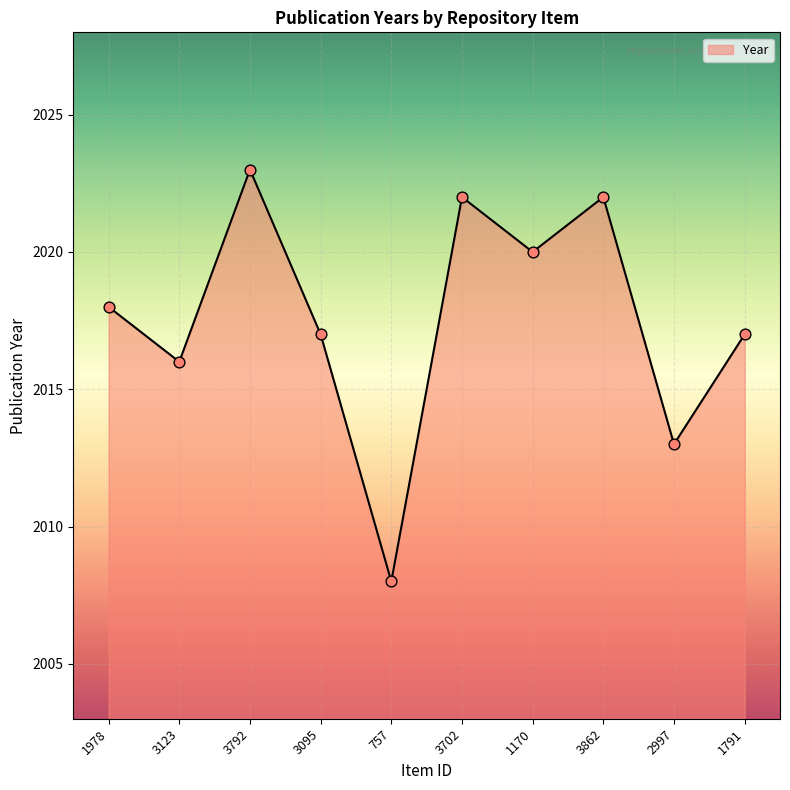

Approximately how many times larger is the value at 1978 compared to 2997?

1.0